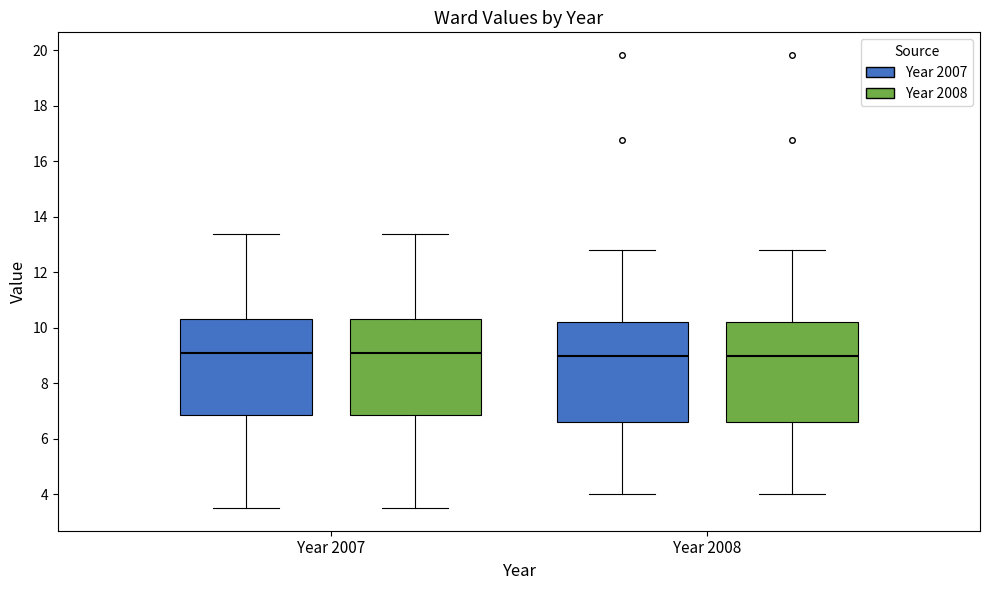

Reading left to right, transcribe this box plot: for each box, give where its median line is, the range the box spans, and where its two whiskers end, as read against the y-axis. The values are not printed on the chart, so give them approximately, as read against the axis.

Year 2007 (Year 2007): median 9.0, box 6.8 to 10.4, whiskers 3.4 to 13.4
Year 2007 (Year 2008): median 9.0, box 6.8 to 10.4, whiskers 3.4 to 13.4
Year 2008 (Year 2007): median 9.0, box 6.6 to 10.2, whiskers 4.0 to 12.8
Year 2008 (Year 2008): median 9.0, box 6.6 to 10.2, whiskers 4.0 to 12.8